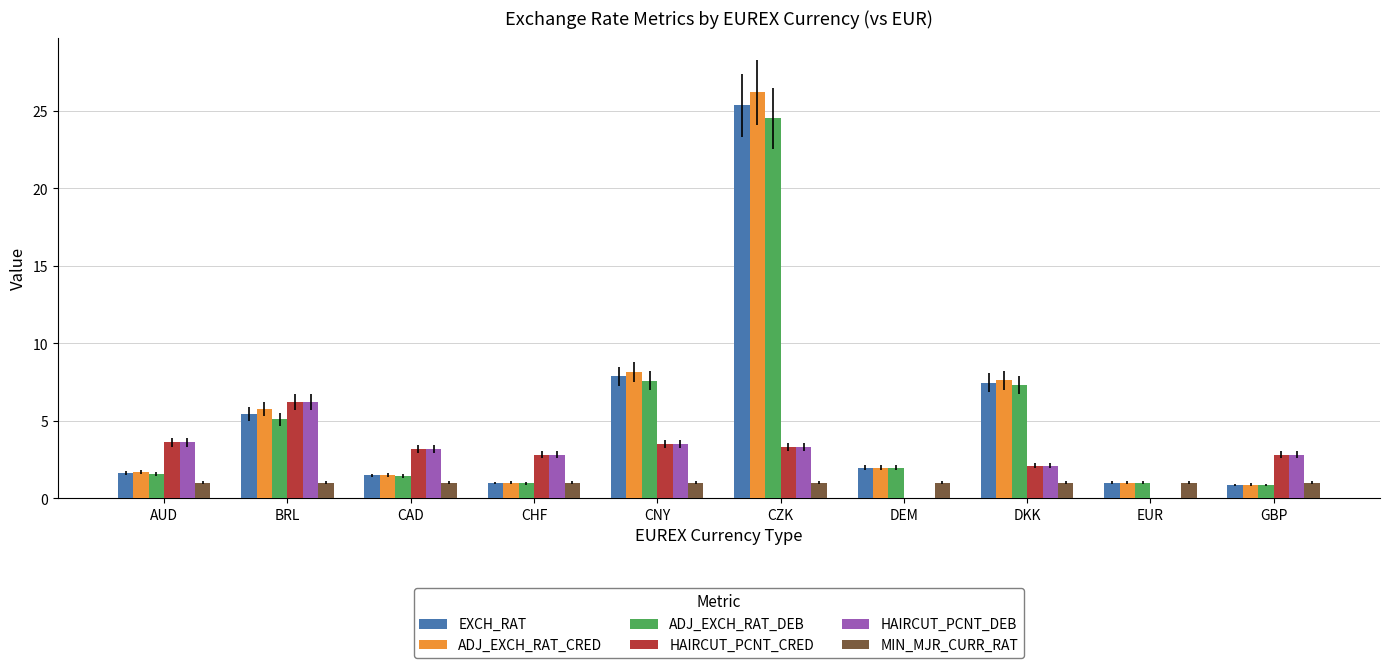

What is the sum of all EXCH_RAT values?

54.0